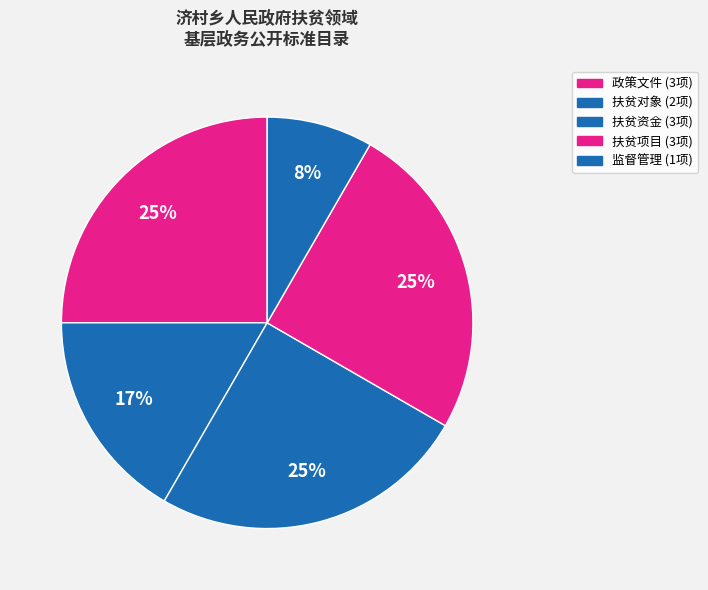

Which category has the smallest portion of the pie?

监督管理